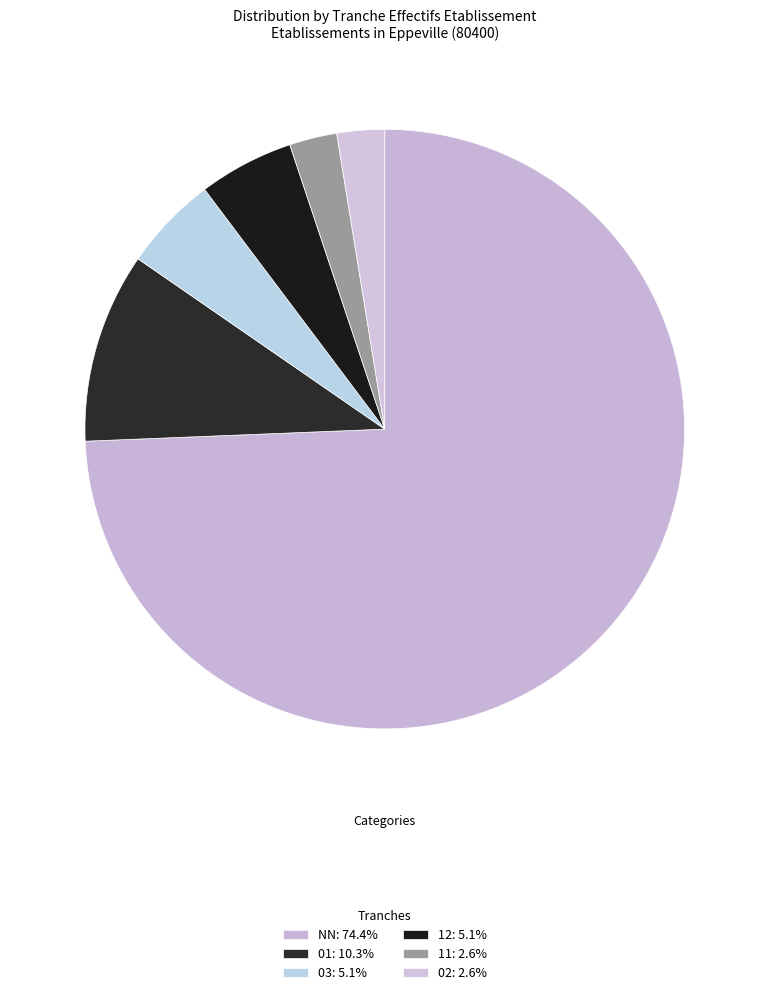

Which slice is the largest?

NN